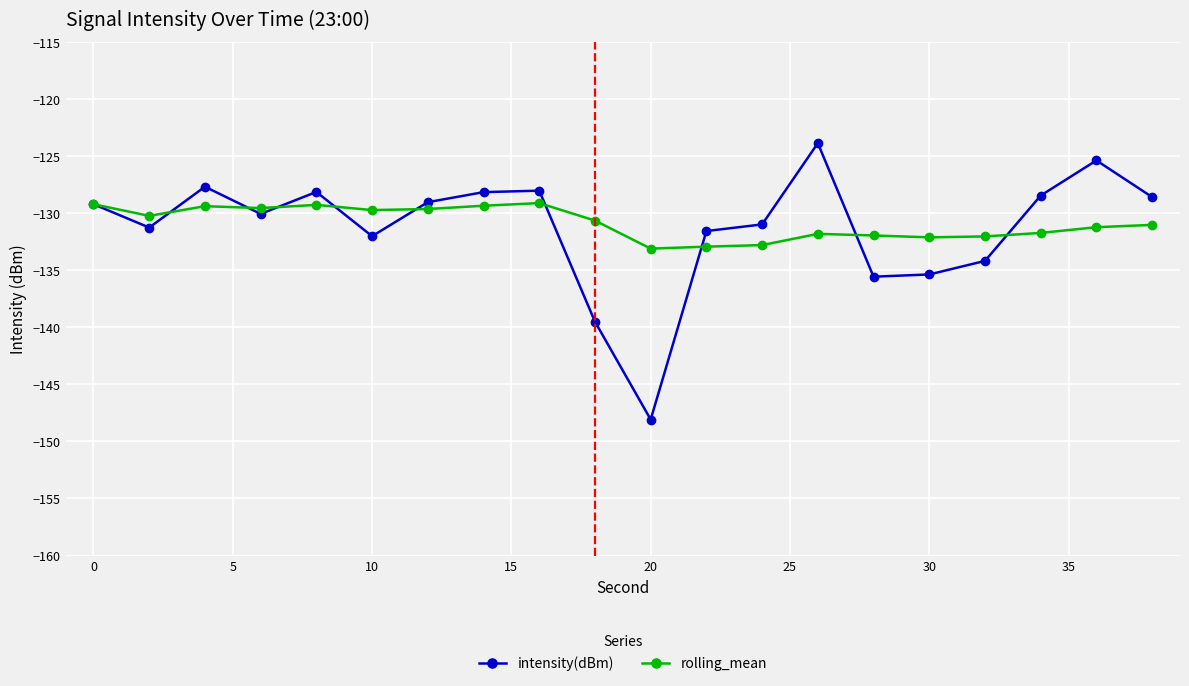

At how many categories does at least one series exceed -137?

20